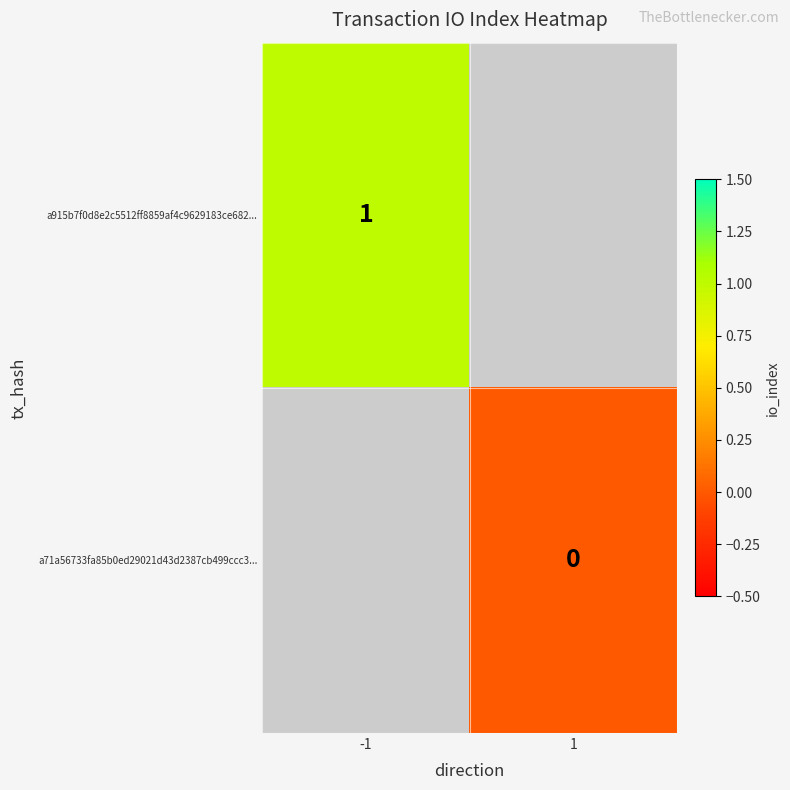

How many categories are shown in the chart?

2